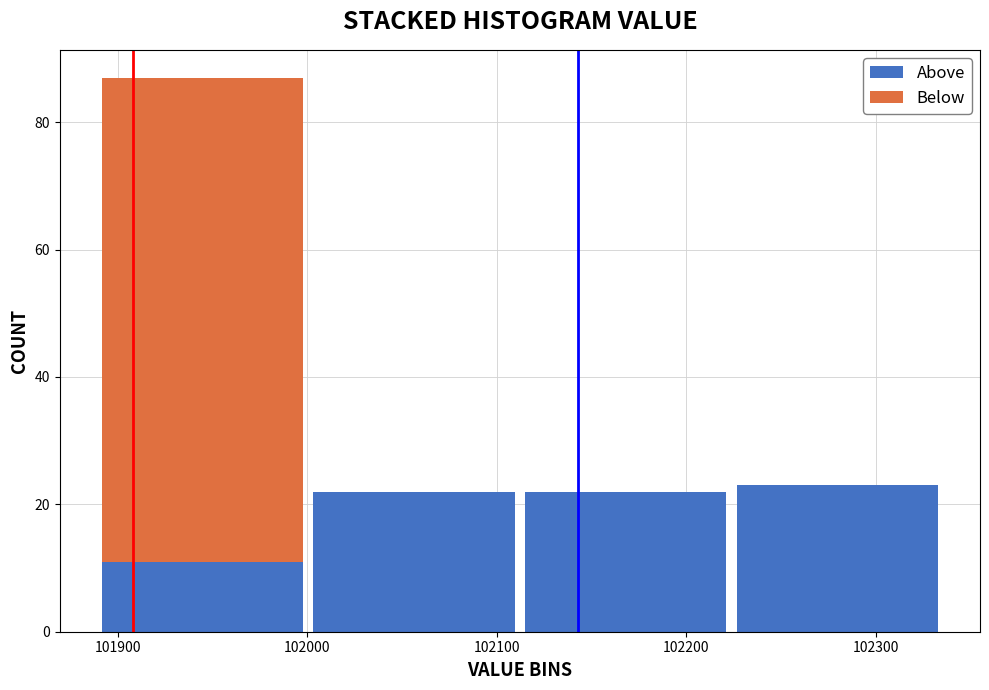

What is the total height of the stacked bar covering 101890 to 102000 on the x-axis? Neither the bar edges nor the heights are printed on the chart, so give them approximately, as read against the axes.

88